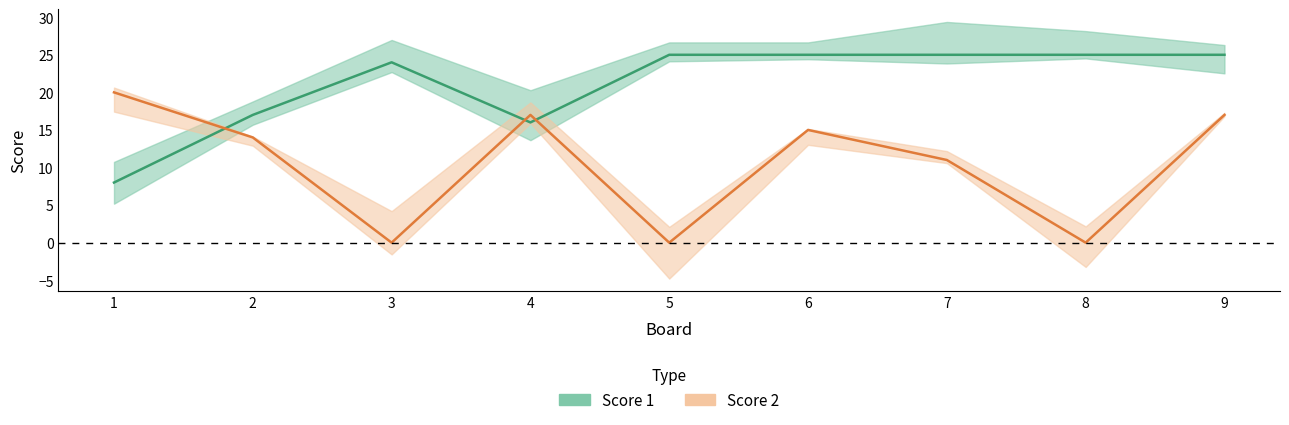

Reading right to left, list all the values displayed in this chart.

Score 1: 9=25	8=25	7=25	6=25	5=25	4=16	3=24	2=17	1=8
Score 2: 9=17	8=0	7=11	6=15	5=0	4=17	3=0	2=14	1=20